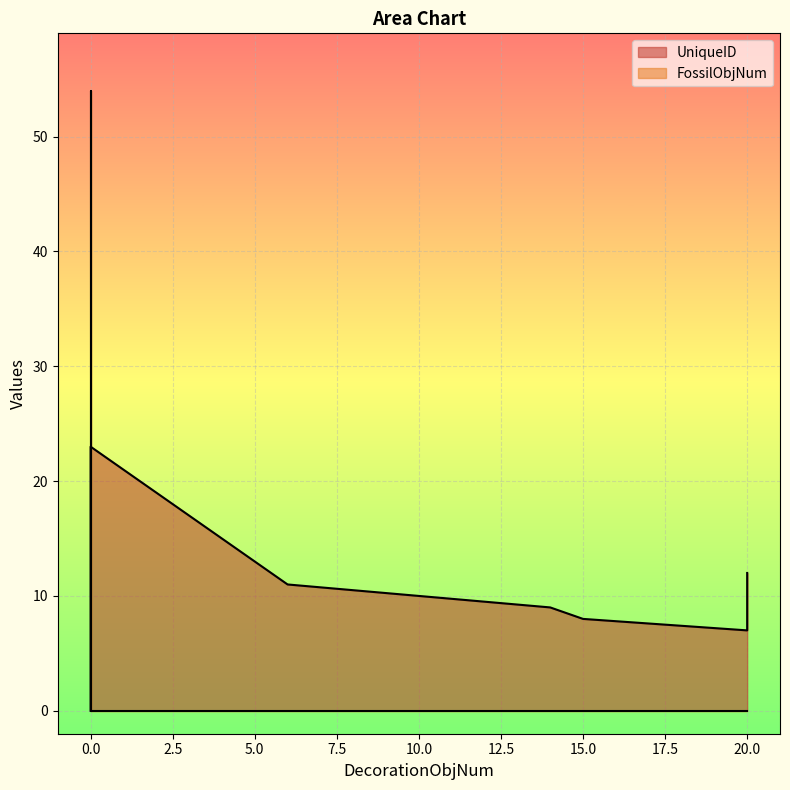

What is the label of the 13th point from the left?

20